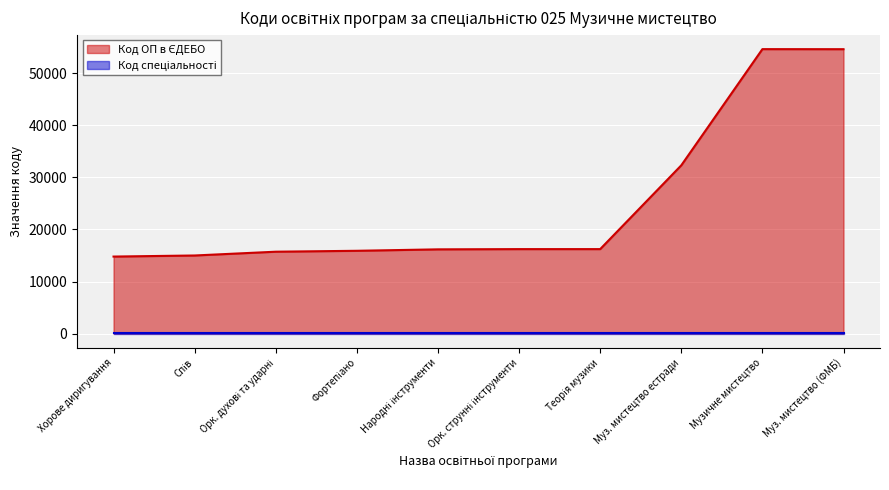

What is the maximum value shown in the chart?

54598